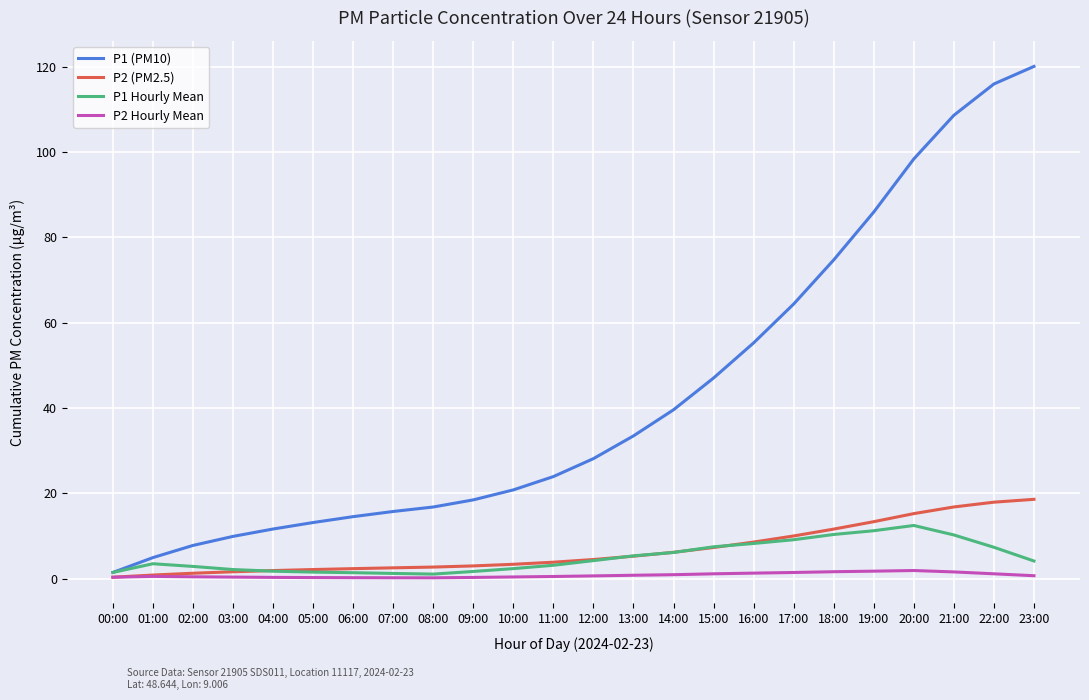

At how many categories does at least one series exceed 7?

22